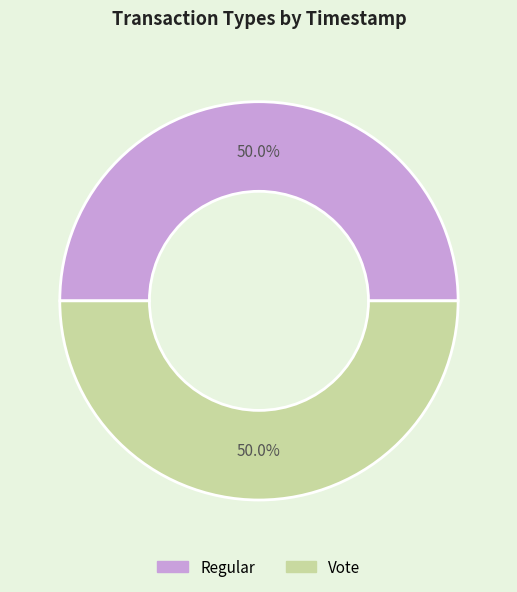

Combined, what portion of the pie is Vote and Regular?

100.0%